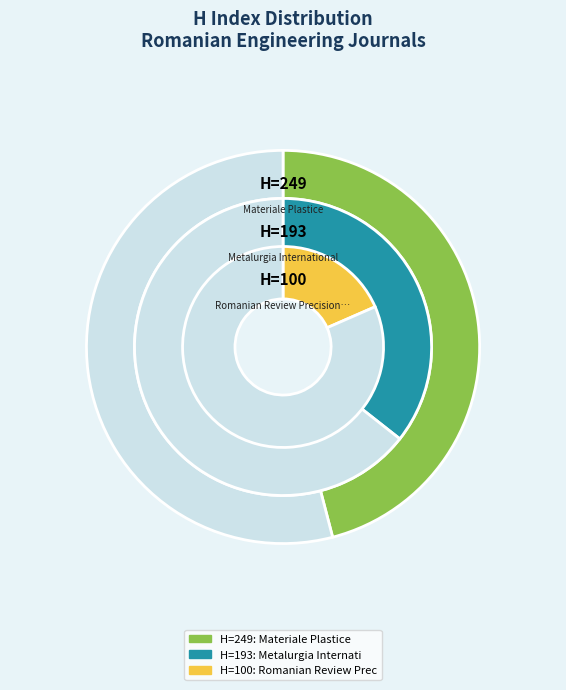

What percentage is the Romanian Review Precision Mechanics slice, to the nearest percent?

18%